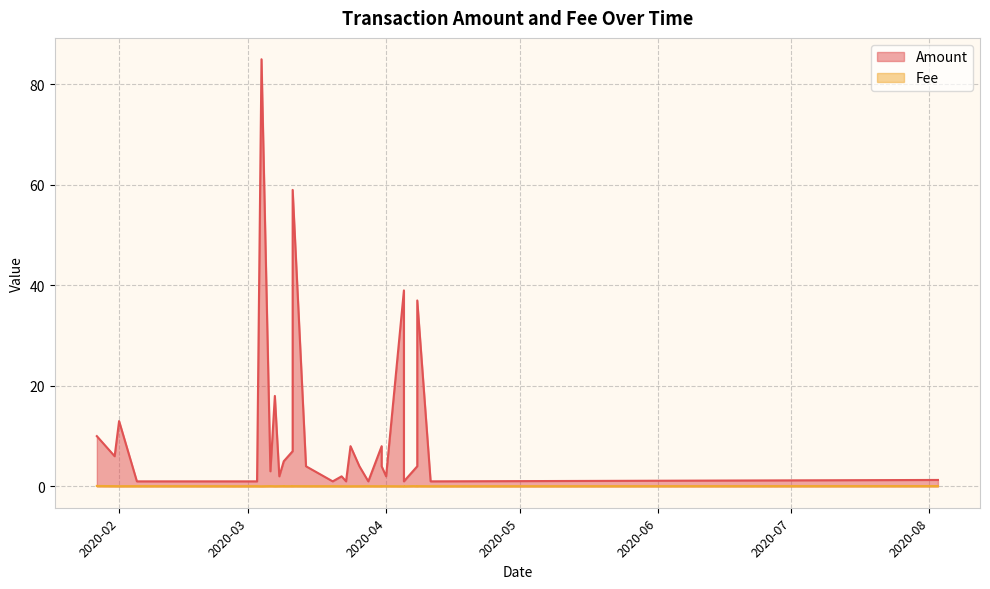

The Amount series shows 0.8 at 2020-04-01. True or false?

False